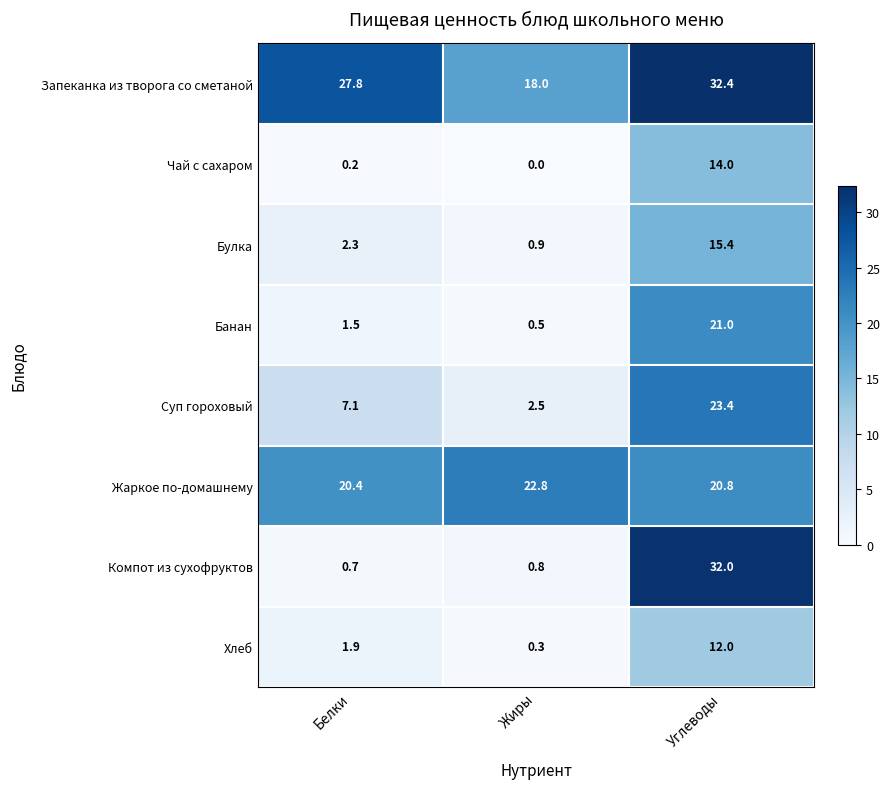

Which series has the largest total across all categories?

Запеканка из творога со сметаной